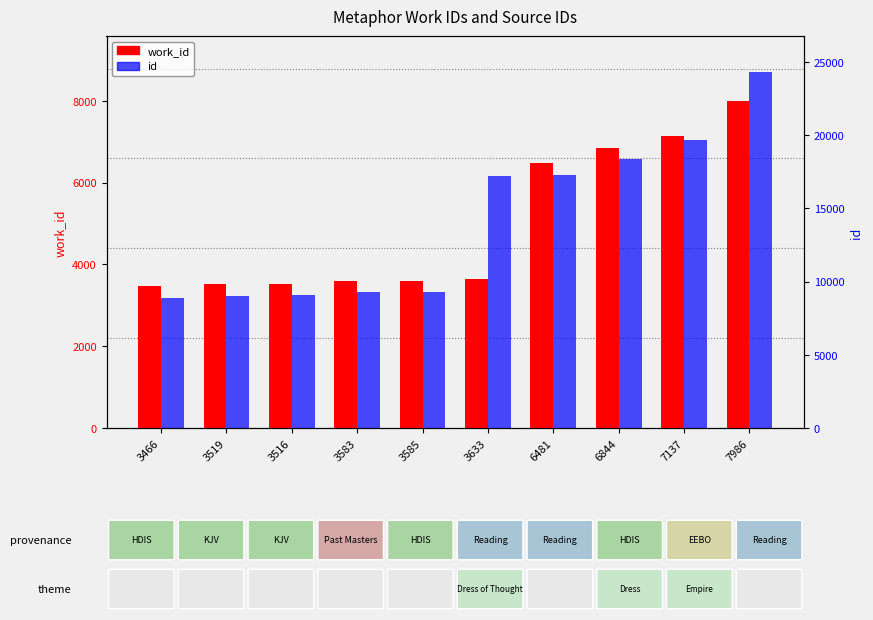

List the labels in order of work_id value, largest first.

7986, 7137, 6844, 6481, 3633, 3585, 3583, 3519, 3516, 3466